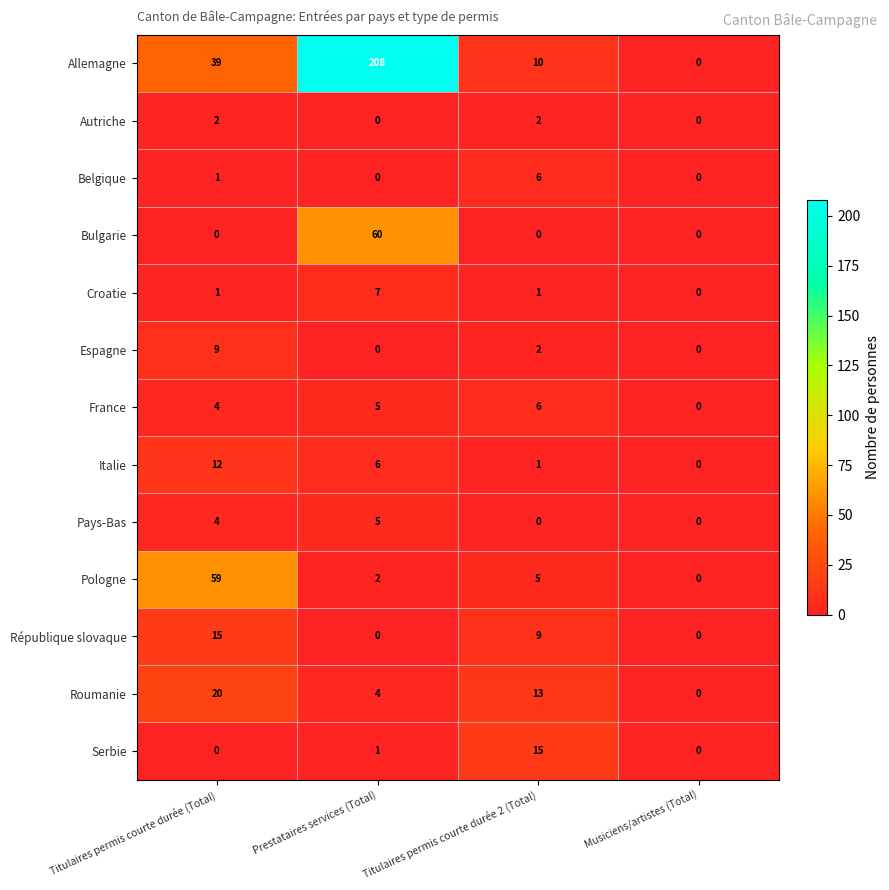

Is it true that Serbie equals -10 at Titulaires permis courte durée (Total)?

False